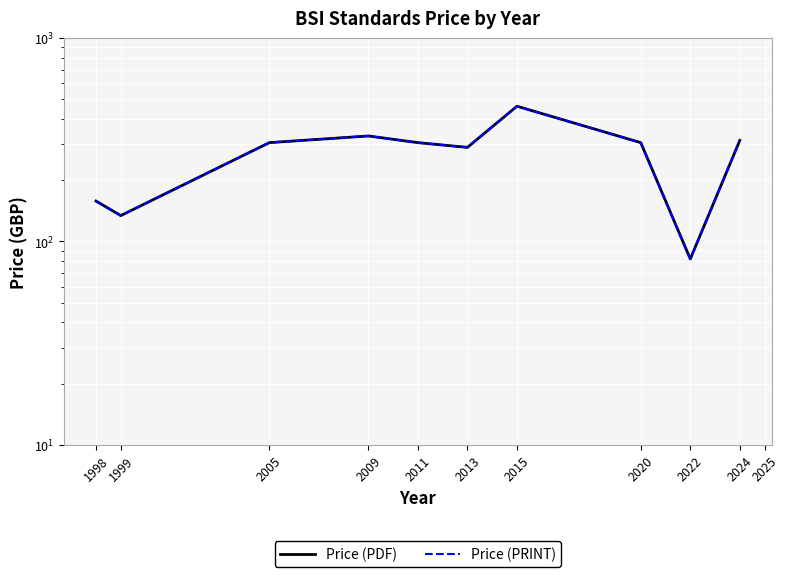

List the series in order of their peak value, highest first.

Price (PDF), Price (PRINT)